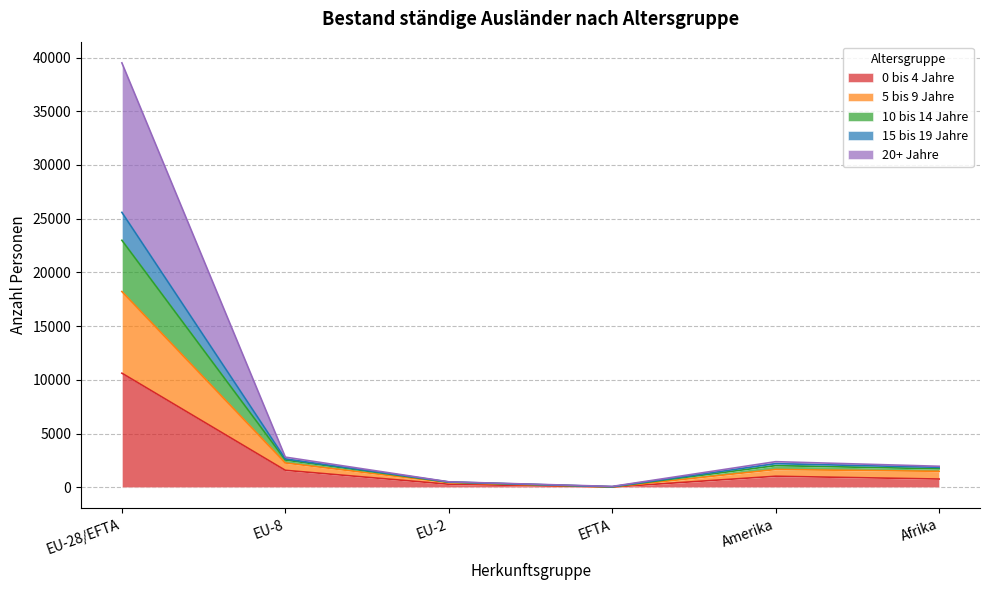

The value of 10 bis 14 Jahre at Amerika is 3263. True or false?

False